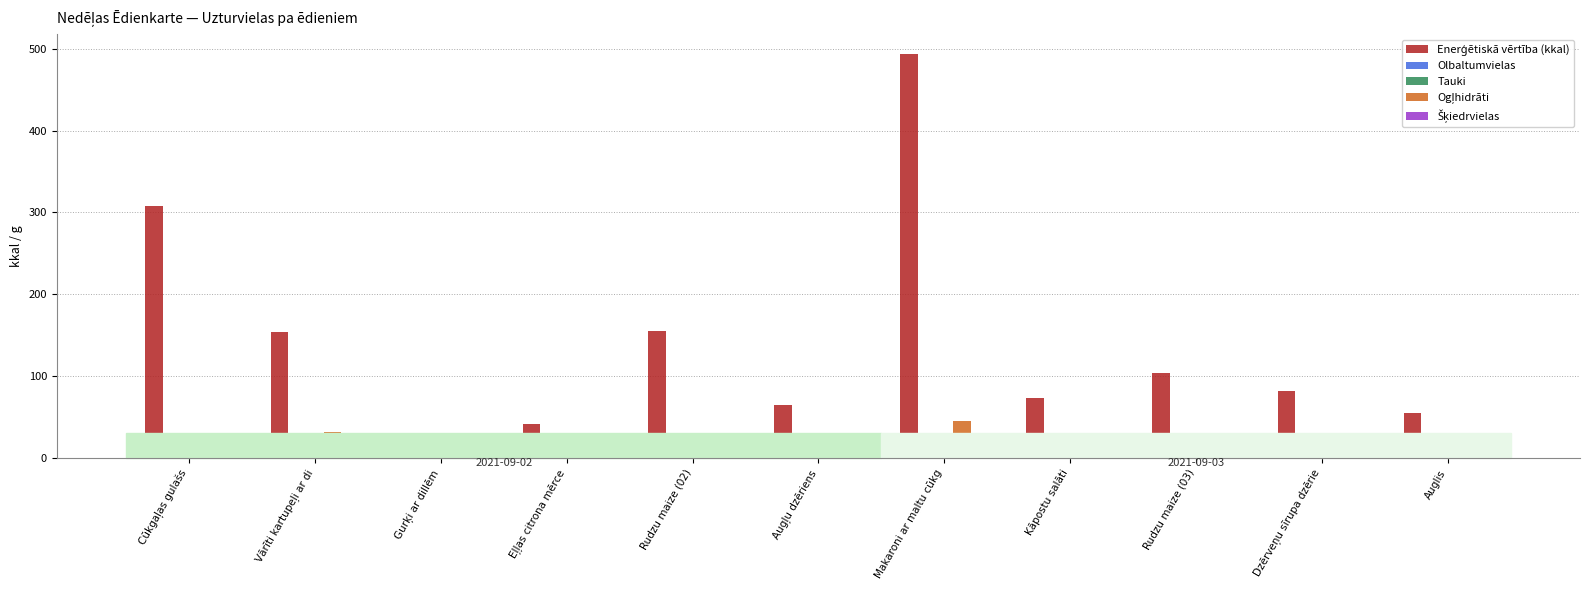

At which category is the sum across all series the highest?

Makaroni ar maltu cūkg